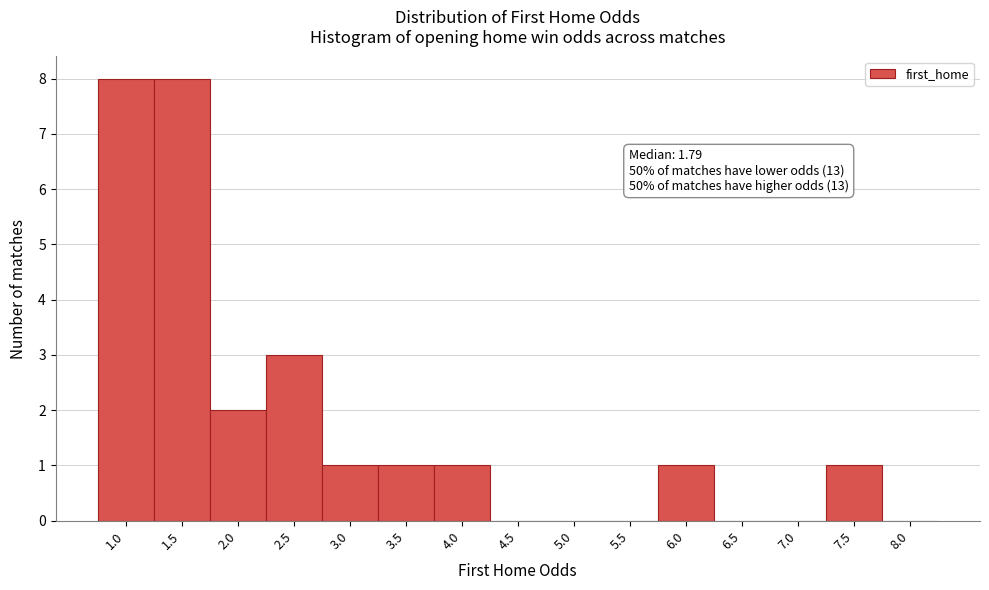

Reading right to left, transcribe all the data shown in this chart.

8.0=0	7.5=1	7.0=0	6.5=0	6.0=1	5.5=0	5.0=0	4.5=0	4.0=1	3.5=1	3.0=1	2.5=3	2.0=2	1.5=8	1.0=8